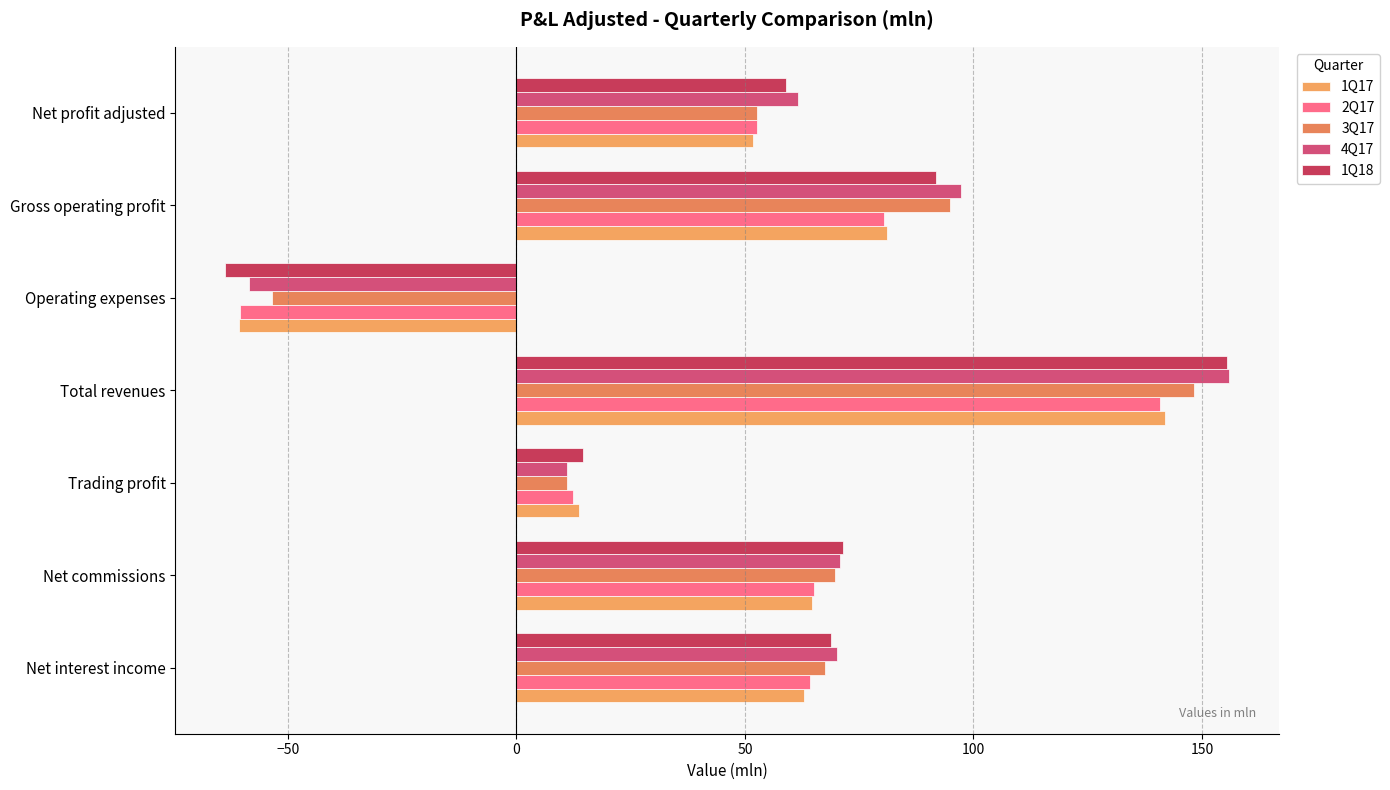

What are all the series names shown in the legend?

1Q17, 2Q17, 3Q17, 4Q17, 1Q18